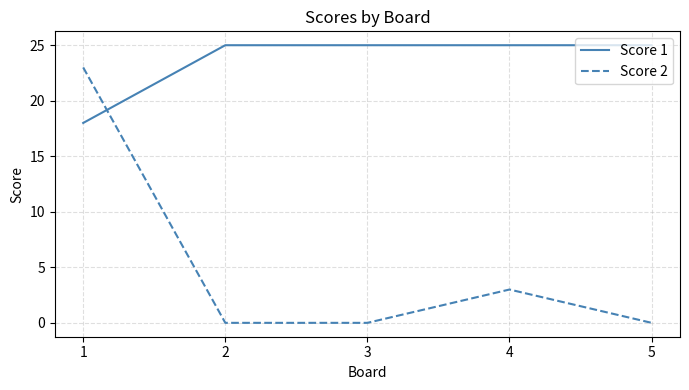

The value of Score 2 at 3 is -15. True or false?

False